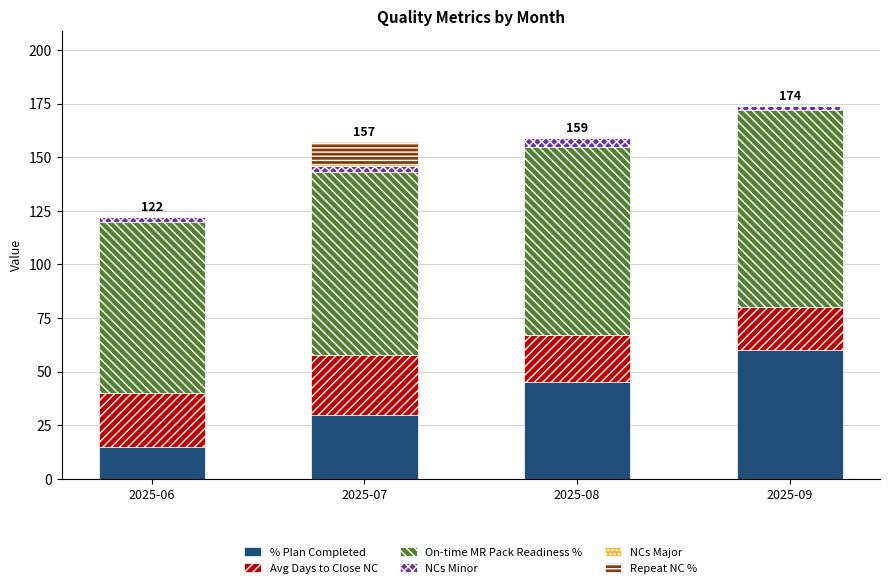

What is the maximum value for % Plan Completed?

60